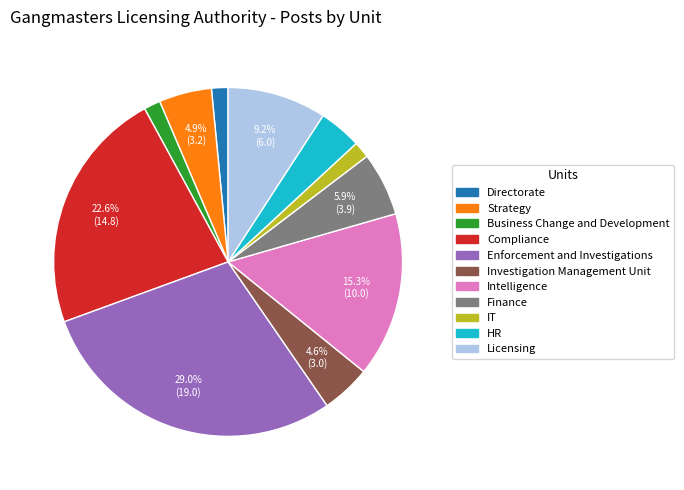

True or false: Business Change and Development accounts for 2% of the total.

True